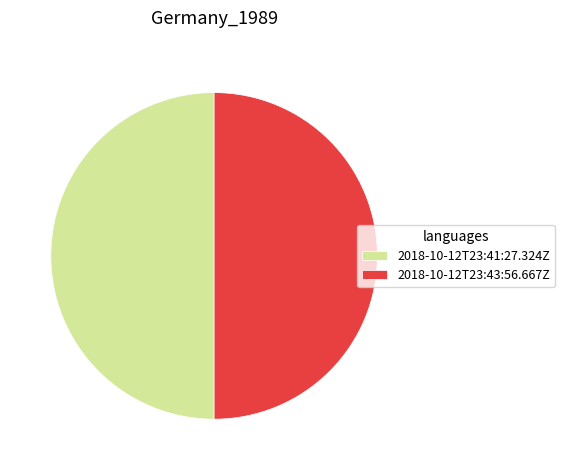

Is the sum of 2018-10-12T23:41:27.324Z and 2018-10-12T23:43:56.667Z greater than half?

Yes